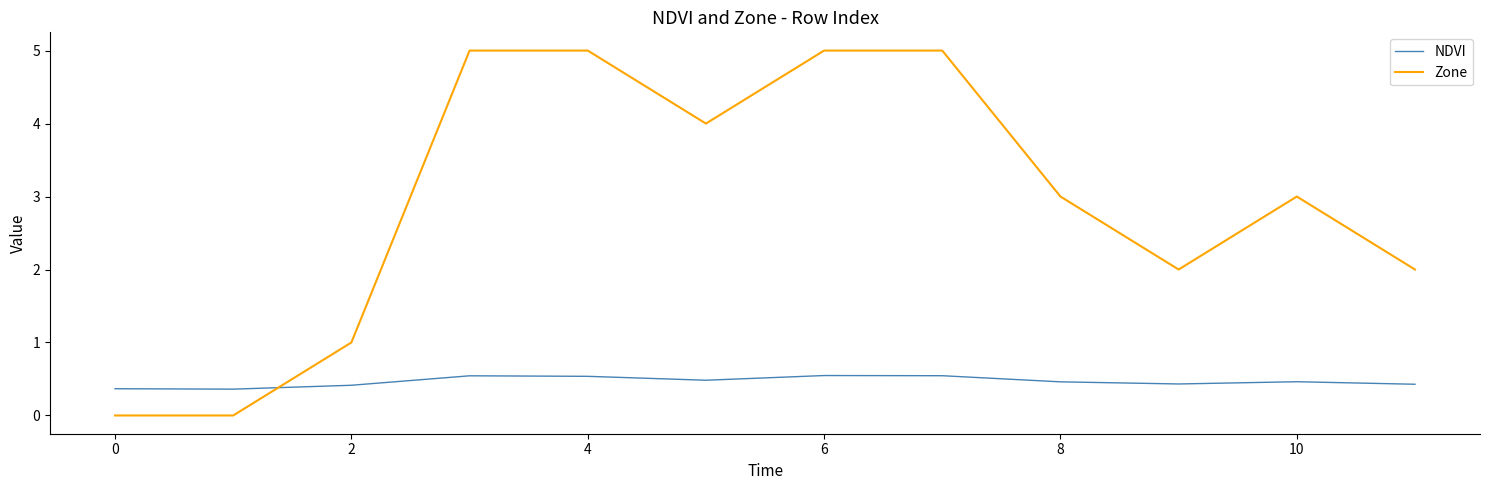

Which series has the largest range (max minus min)?

Zone